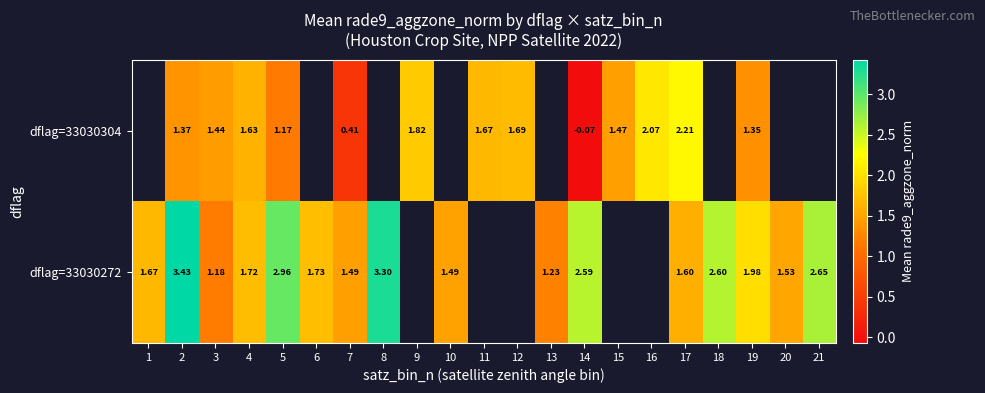

Is the value of dflag=33030304 at 12 greater than the value of dflag=33030272 at 3?

Yes